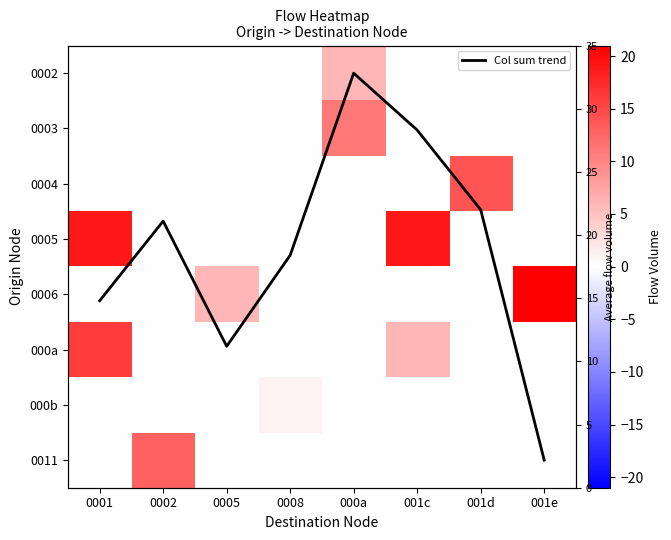

At how many categories does at least one series exceed 20?

1